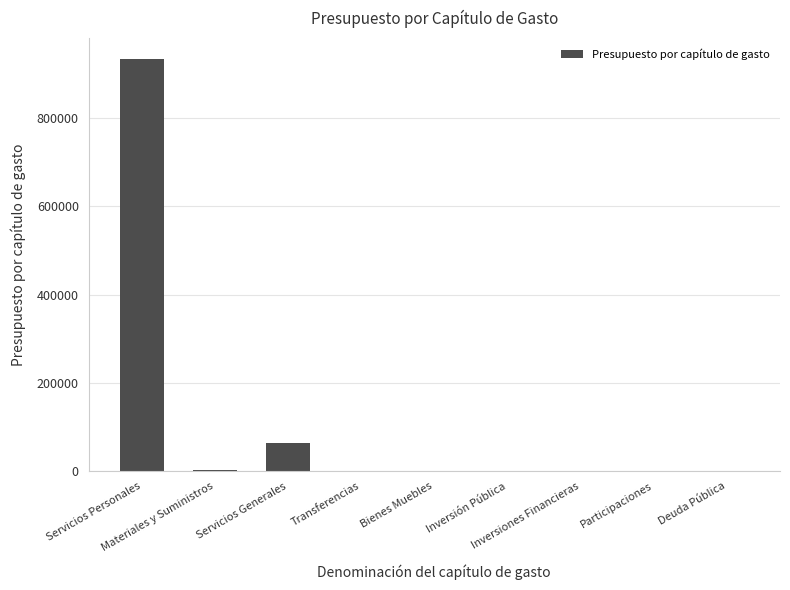

What is the maximum value shown in the chart?

933622.4